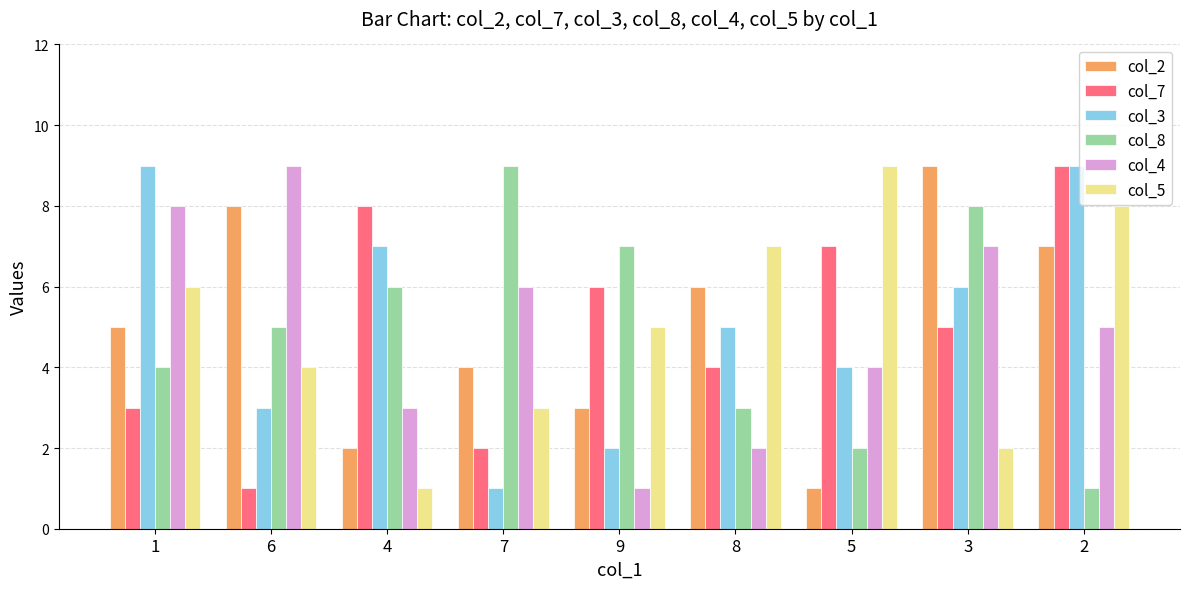

Which series has the largest total across all categories?

col_3